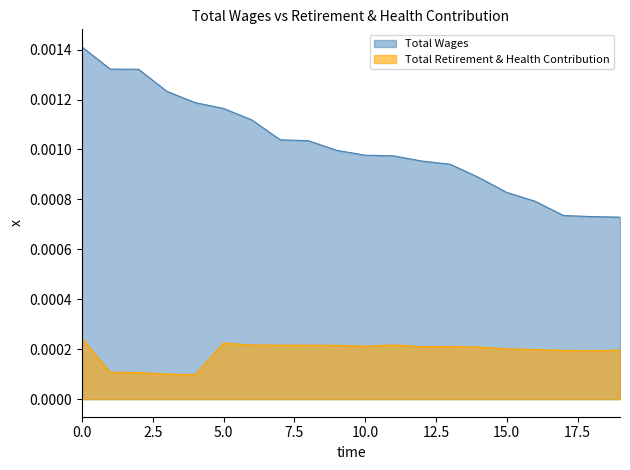

Count the number of categories in the chart.

20